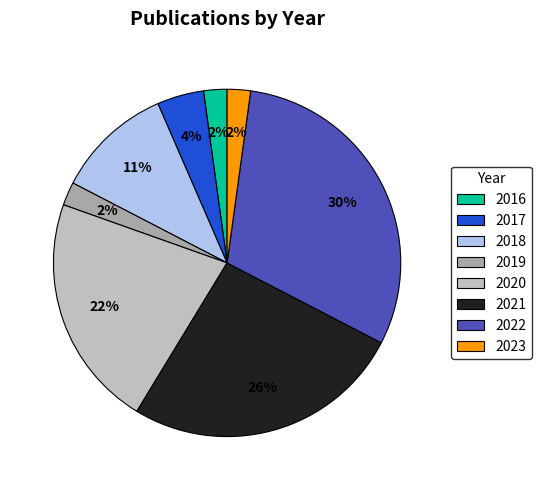

What percentage is the 2019 slice, to the nearest percent?

2%